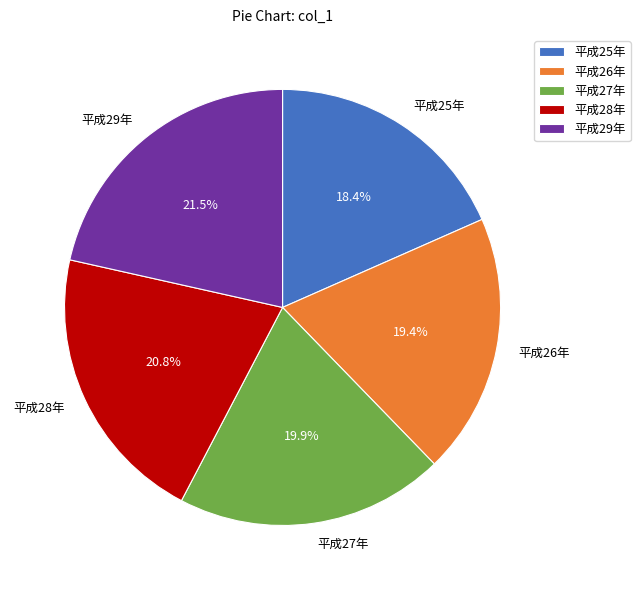

The 平成25年 slice represents 4% of the pie. True or false?

False